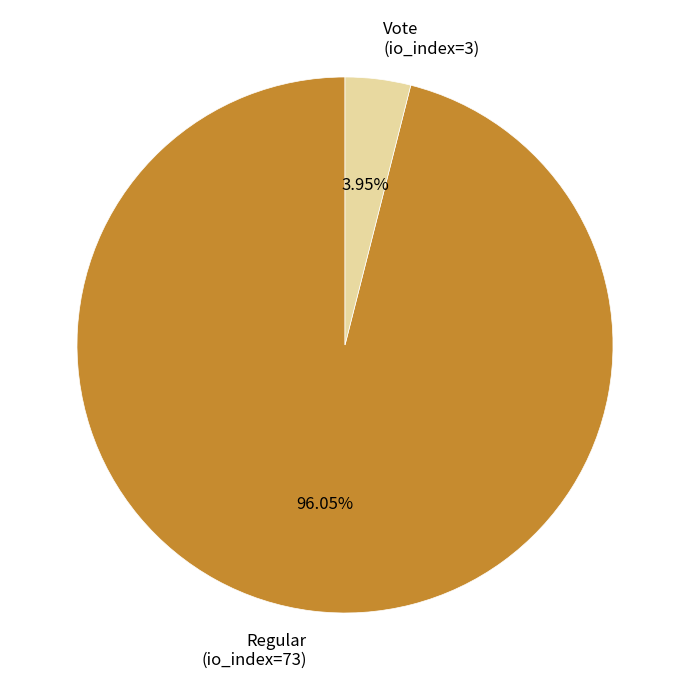

Which slice represents more than half of the pie?

Regular (io_index=73)